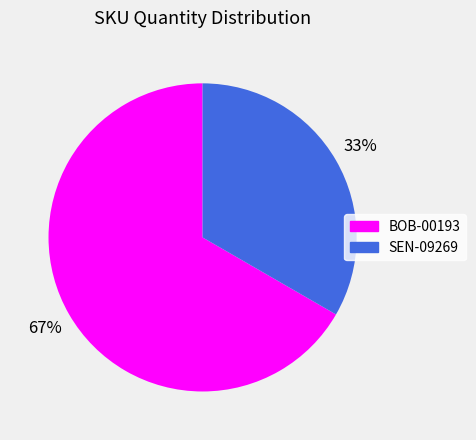

Which slice represents more than half of the pie?

BOB-00193